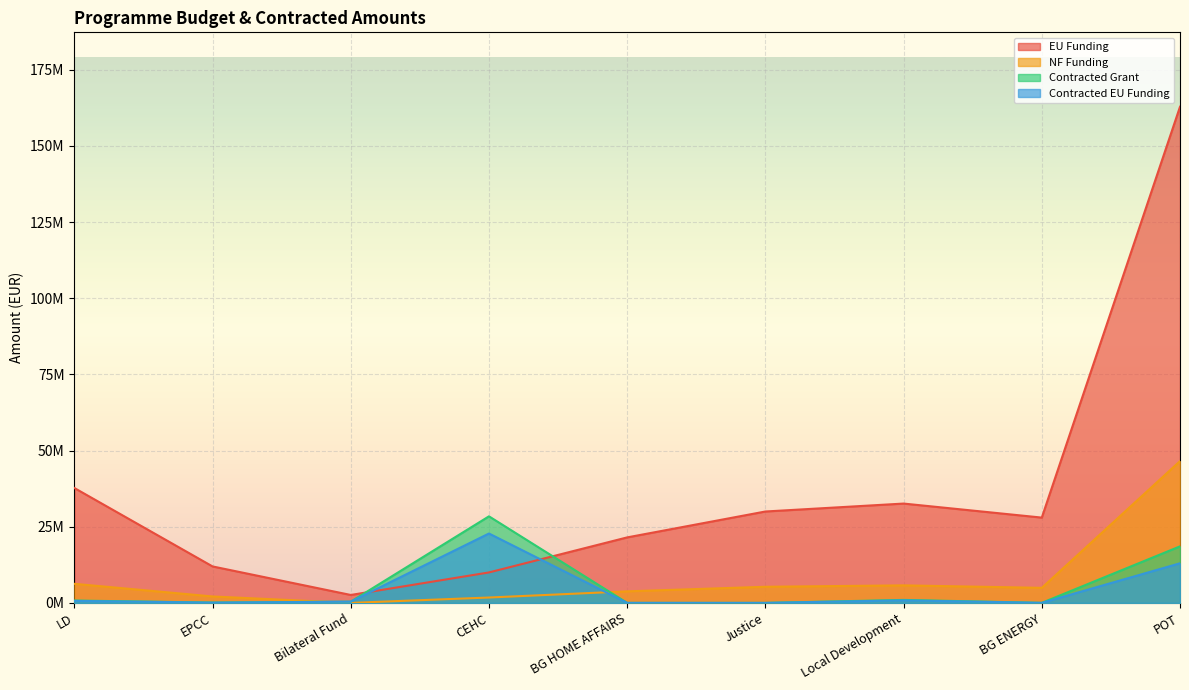

True or false: Contracted EU Funding and EU Funding cross at least once.

True